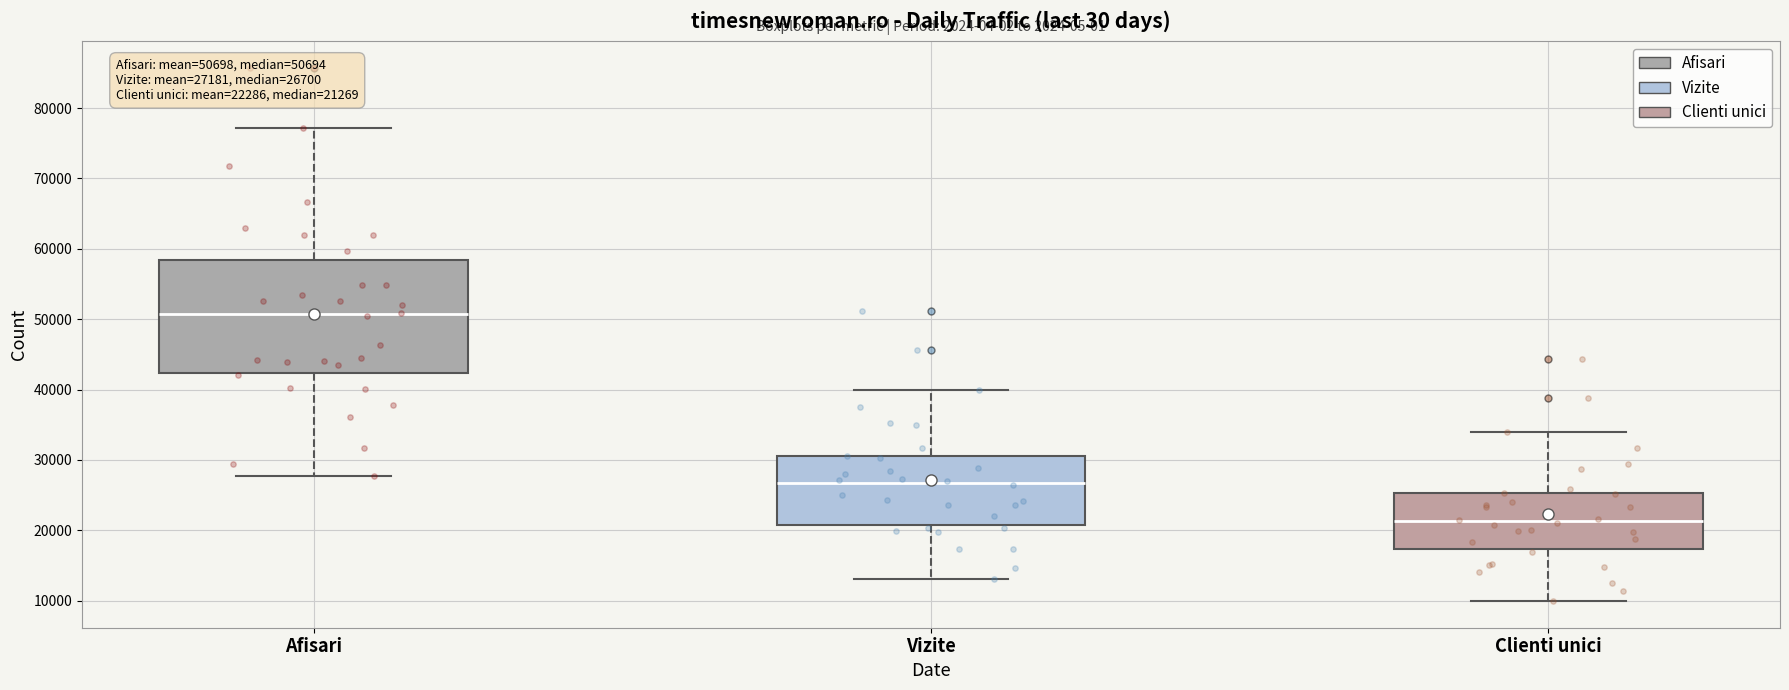

Which box's median line is the highest?

Afisari